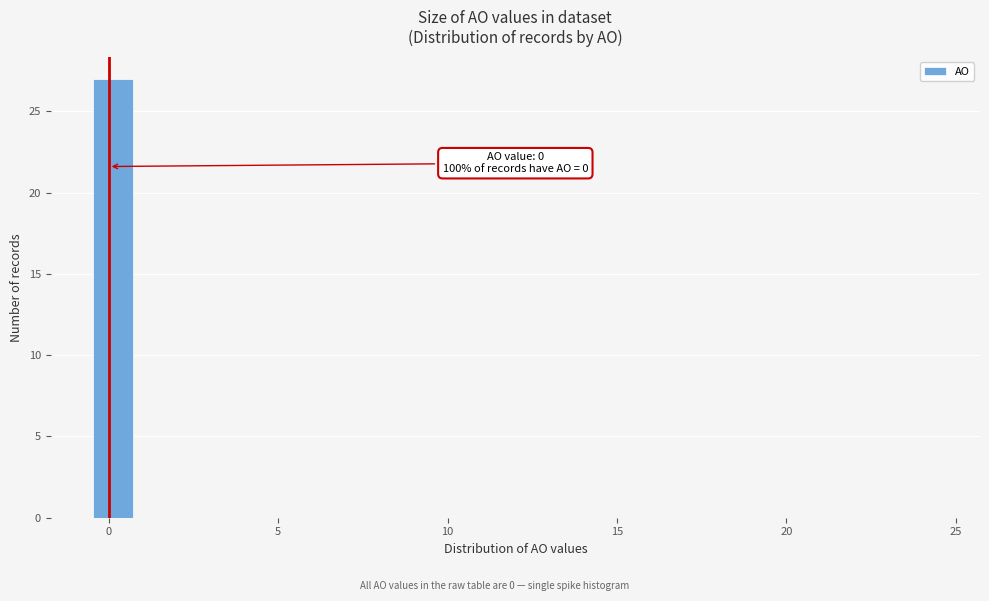

Around what value on the x-axis is the tallest bar? Give the approximate position of its centre, as read against the axis.

0.0